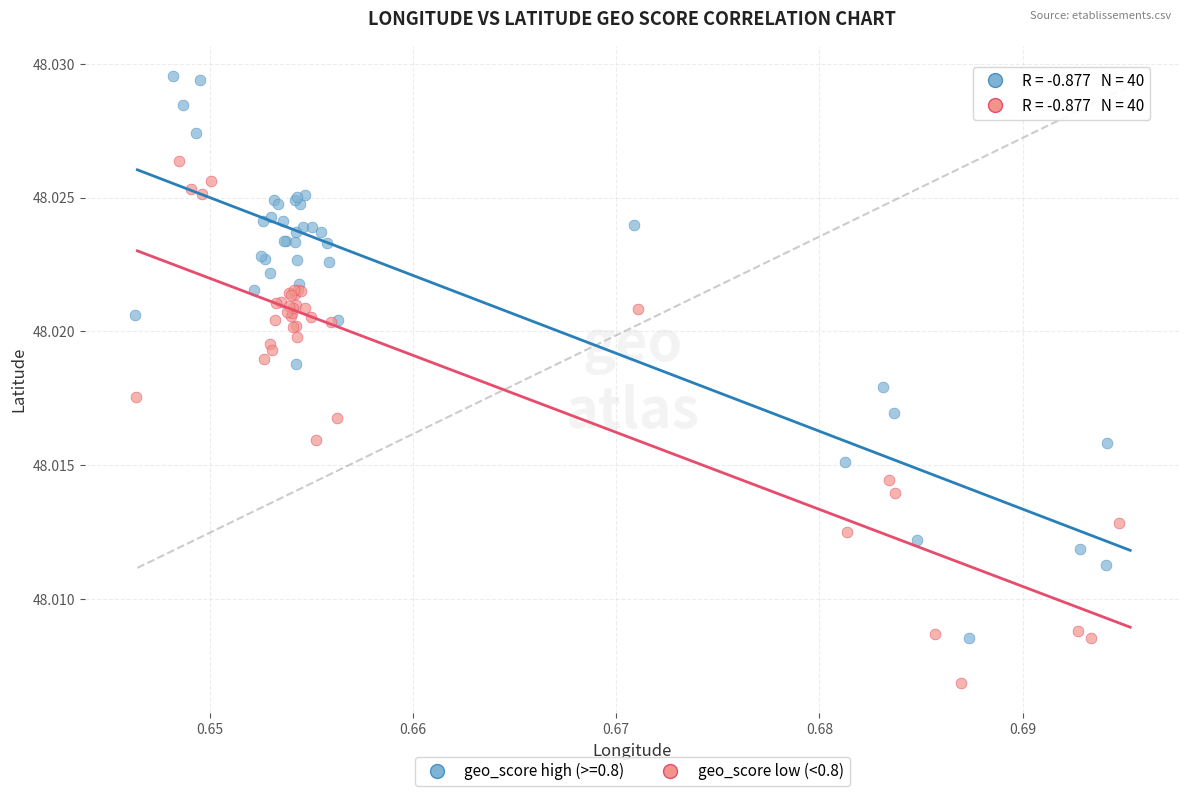

Which series contains the lowest Y value?

geo_score low (<0.8)